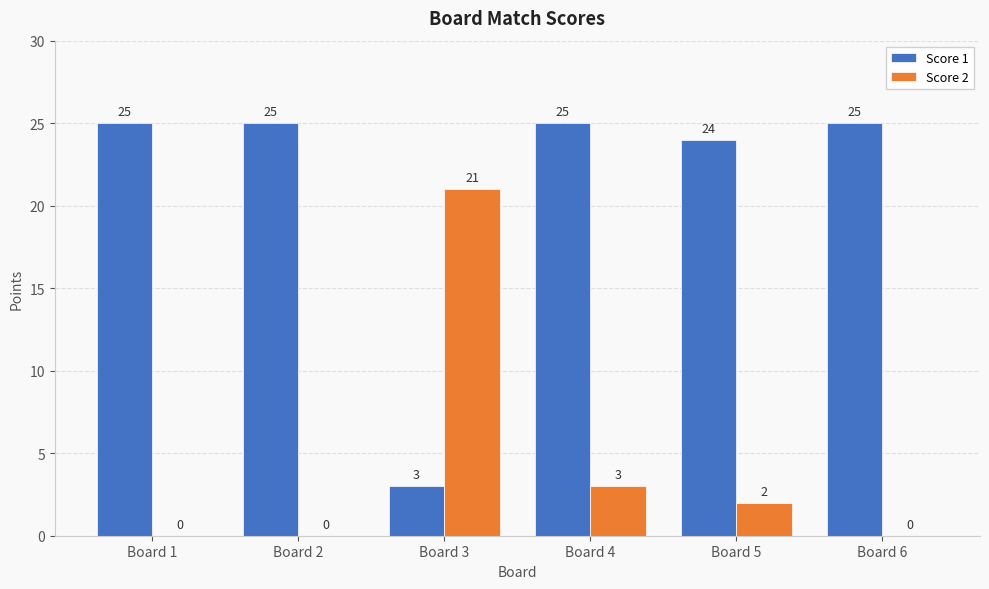

Between Board 5 and Board 6, which series saw the biggest shift?

Score 2